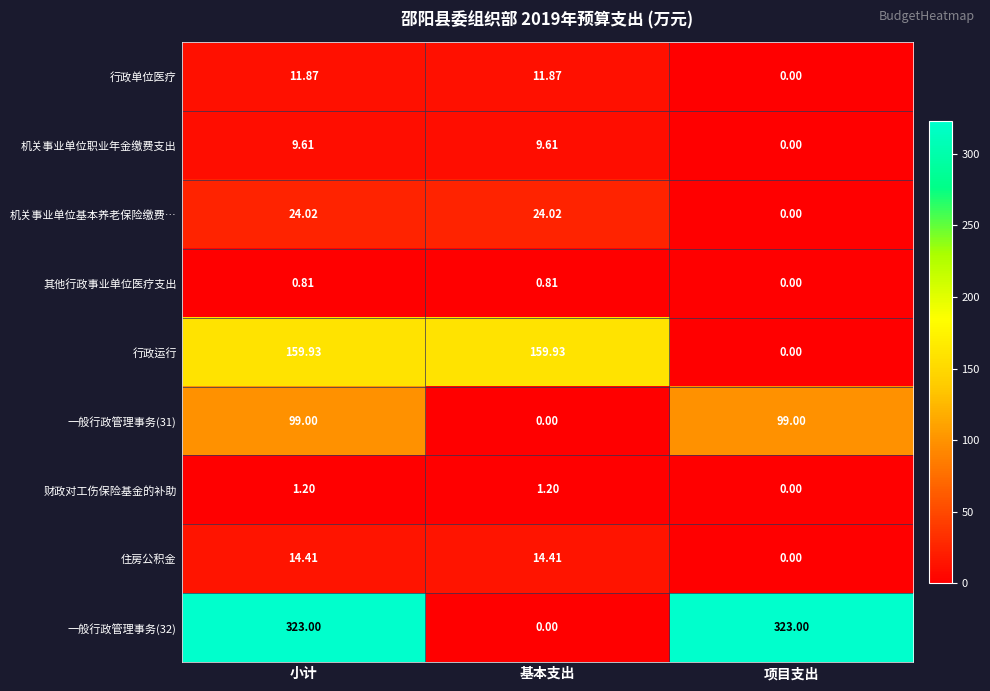

Where does the 住房公积金 series first go above 14?

小计